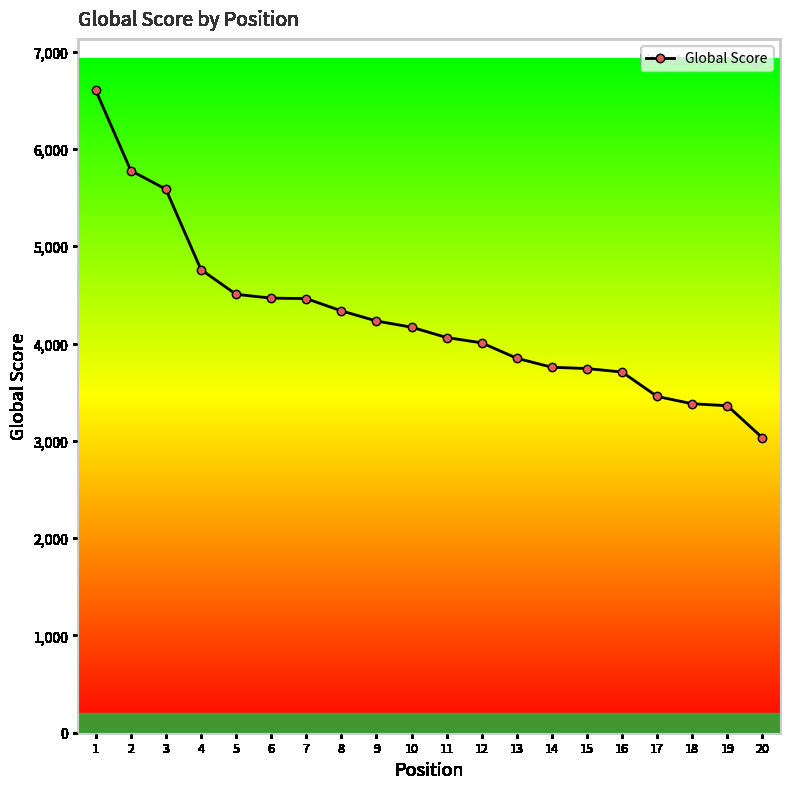

Is it true that the value at 17 is 3456?

True